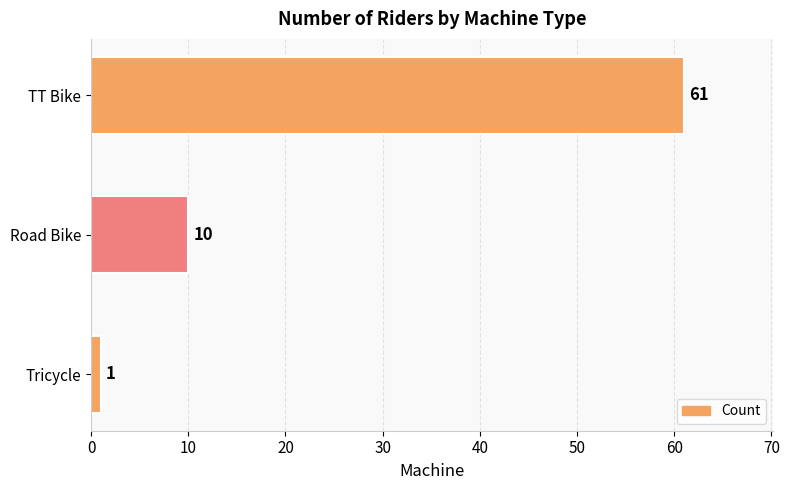

The value at TT Bike is 61. True or false?

True